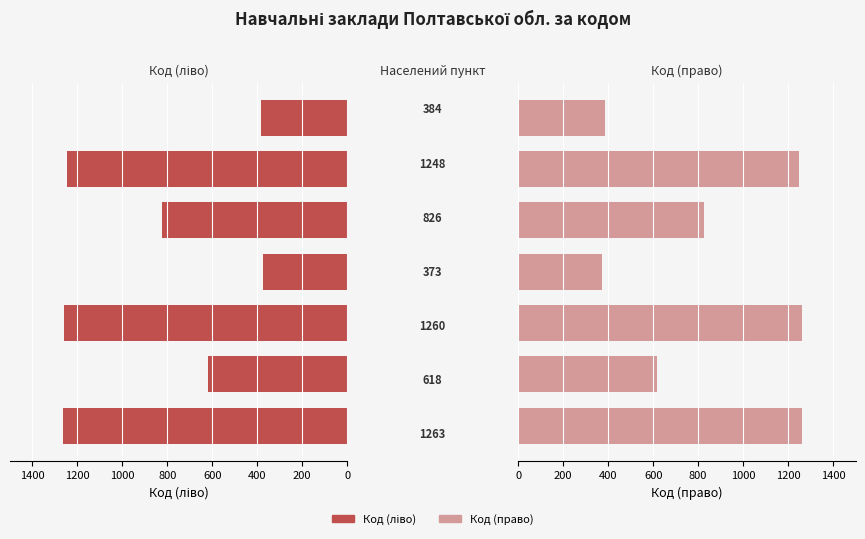

Which series has the widest spread of values?

Код (ліво)